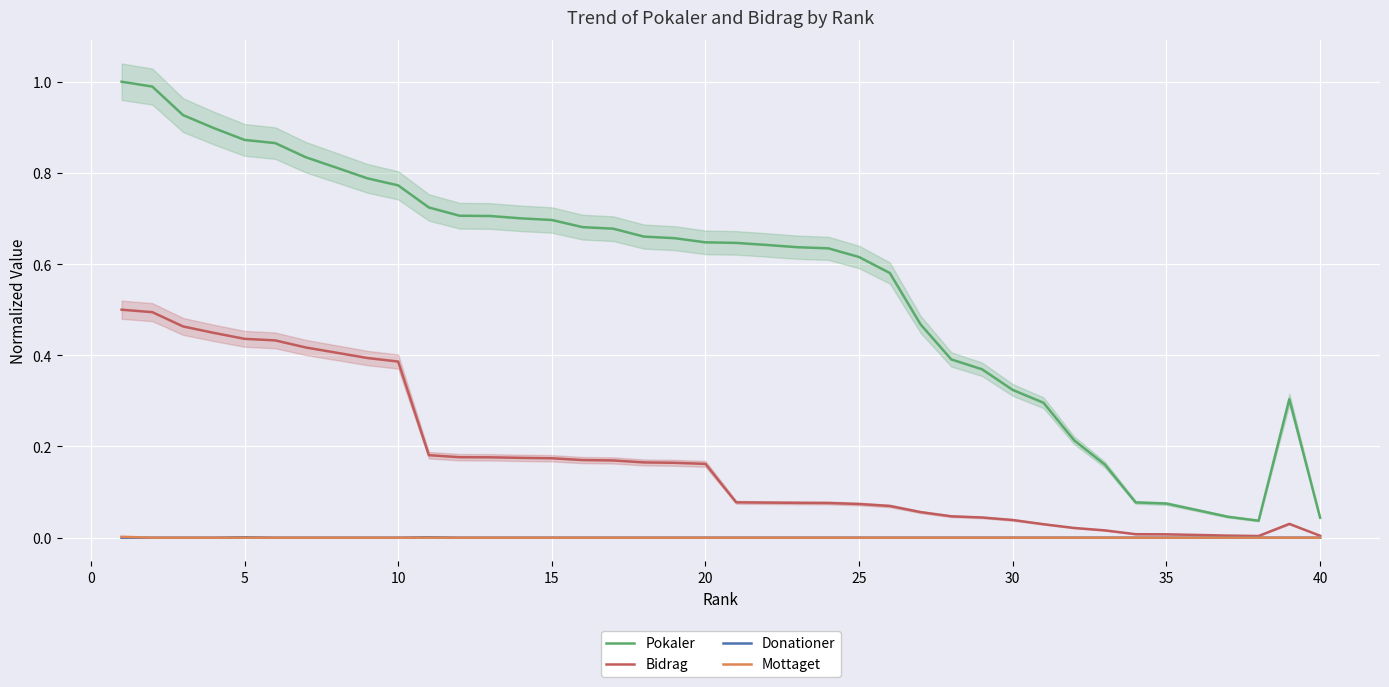

True or false: Donationer and Pokaler cross at least once.

False